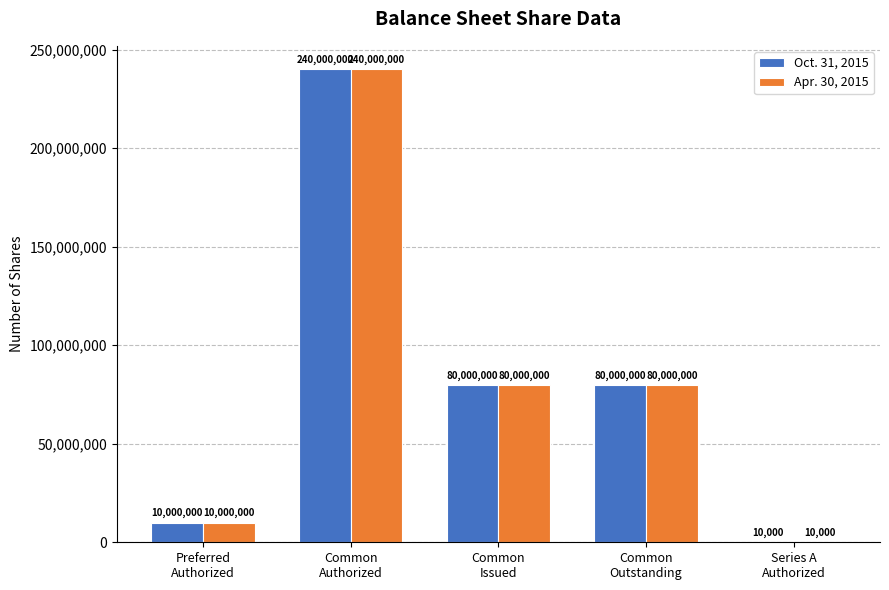

Is it true that Oct. 31, 2015 equals 108622909 at Common
Outstanding?

False